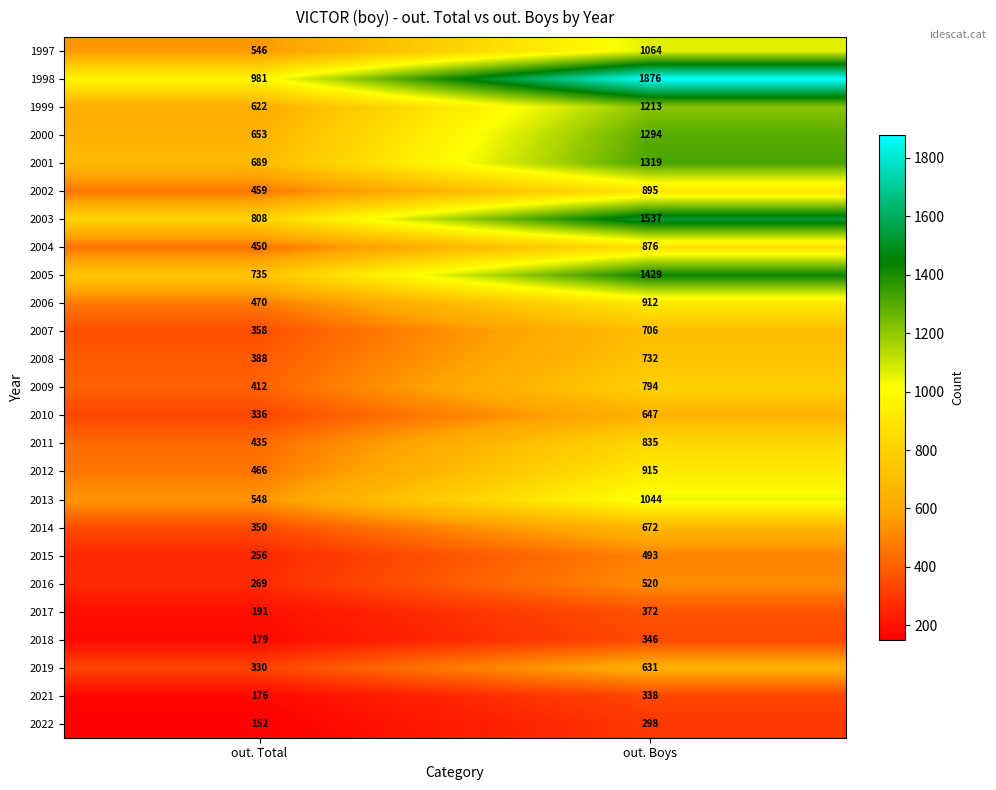

What is the sum of the 2021 values at out. Boys and out. Total?

514